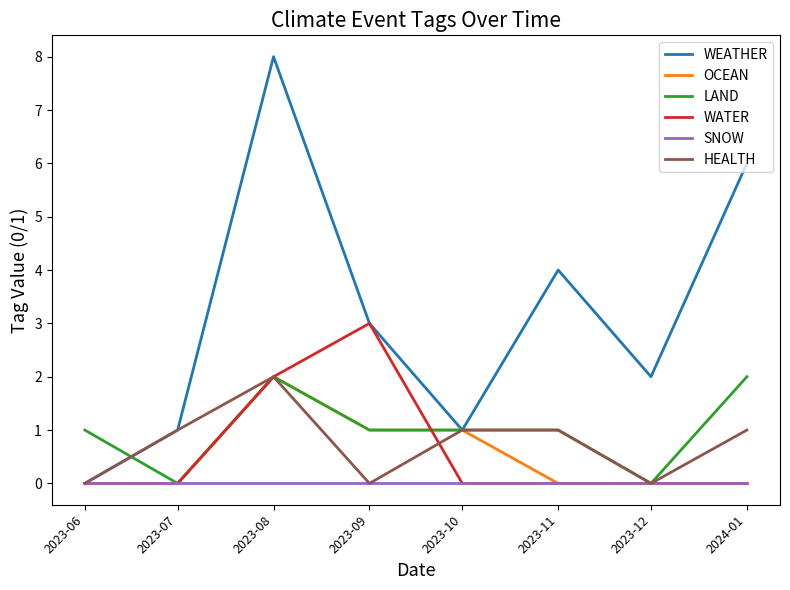

Reading left to right, transcribe all the data shown in this chart.

WEATHER: 0	1	8	3	1	4	2	6
OCEAN: 0	0	2	1	1	0	0	0
LAND: 1	0	2	1	1	1	0	2
WATER: 0	0	2	3	0	0	0	0
SNOW: 0	0	0	0	0	0	0	0
HEALTH: 0	1	2	0	1	1	0	1